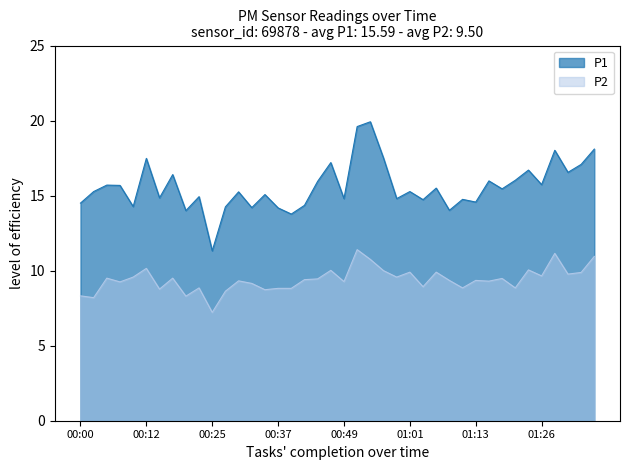

Rank the categories by P1 value from highest to lowest.

00:54, 00:51, 01:36, 01:28, 00:56, 00:12, 00:47, 01:33, 01:23, 01:31, 00:17, 01:21, 01:16, 00:44, 01:26, 00:05, 00:08, 01:06, 01:18, 00:03, 01:01, 00:29, 00:34, 00:22, 00:15, 00:49, 00:59, 01:11, 01:04, 01:13, 00:00, 00:41, 00:10, 00:27, 00:32, 00:37, 01:09, 00:20, 00:39, 00:25